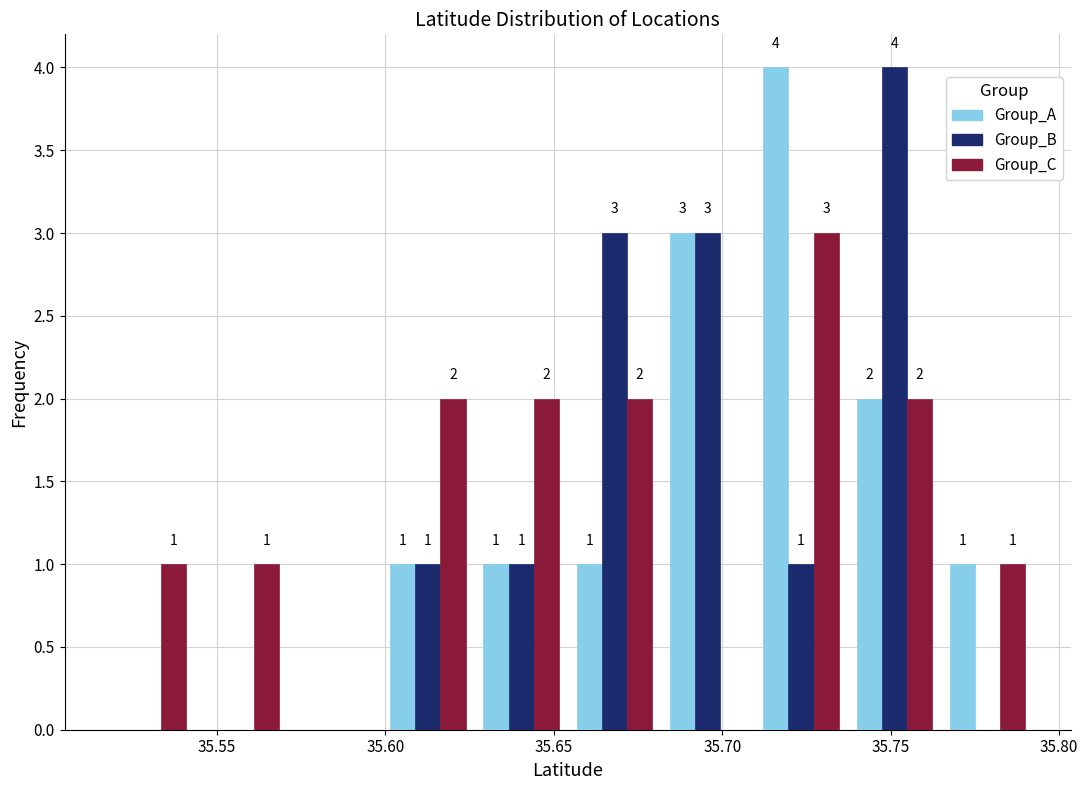

In the Group_A series, which range on the x-axis has the tallest bar?

35.710 to 35.735